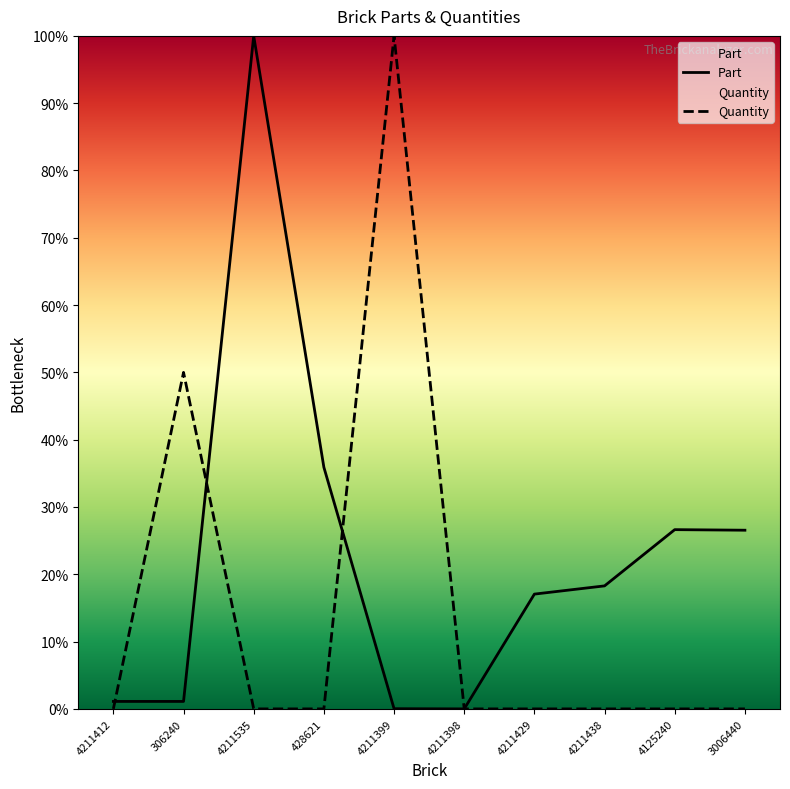

How many interior local peaks does the Quantity series have?

2